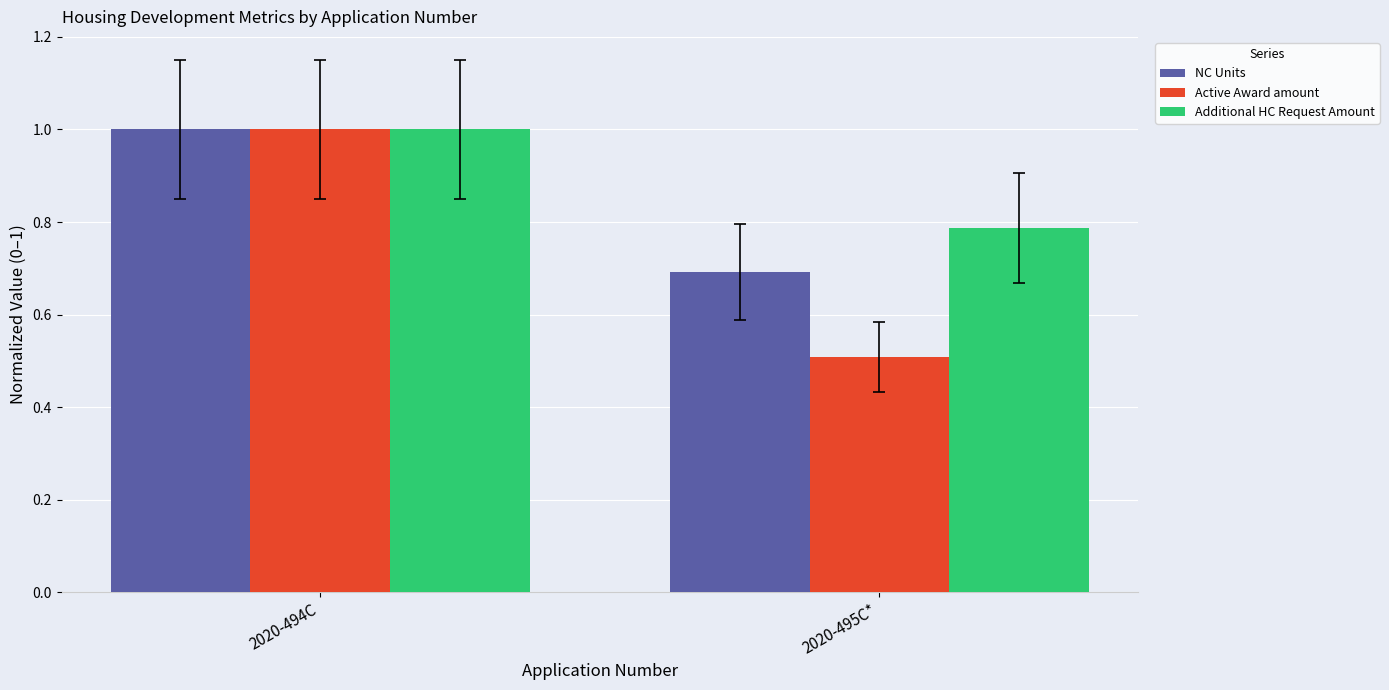

What is the approximate value of NC Units at 2020-495C*?

0.7